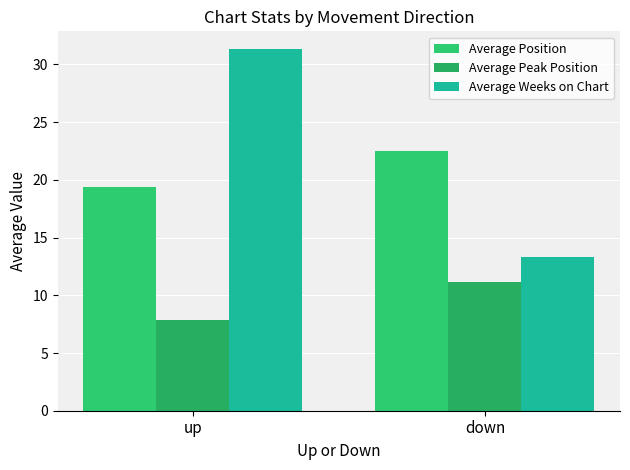

What is the sum of the Average Peak Position values at down and up?

19.0